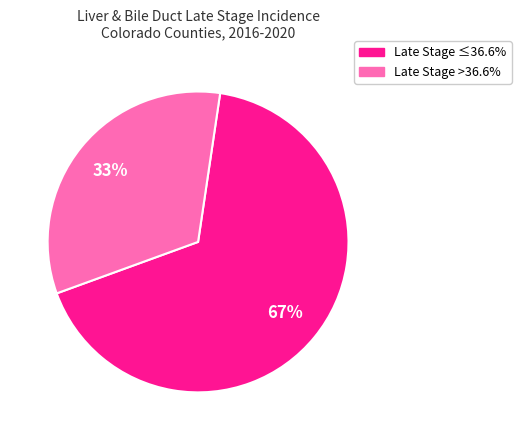

How many segments does this pie chart have?

2